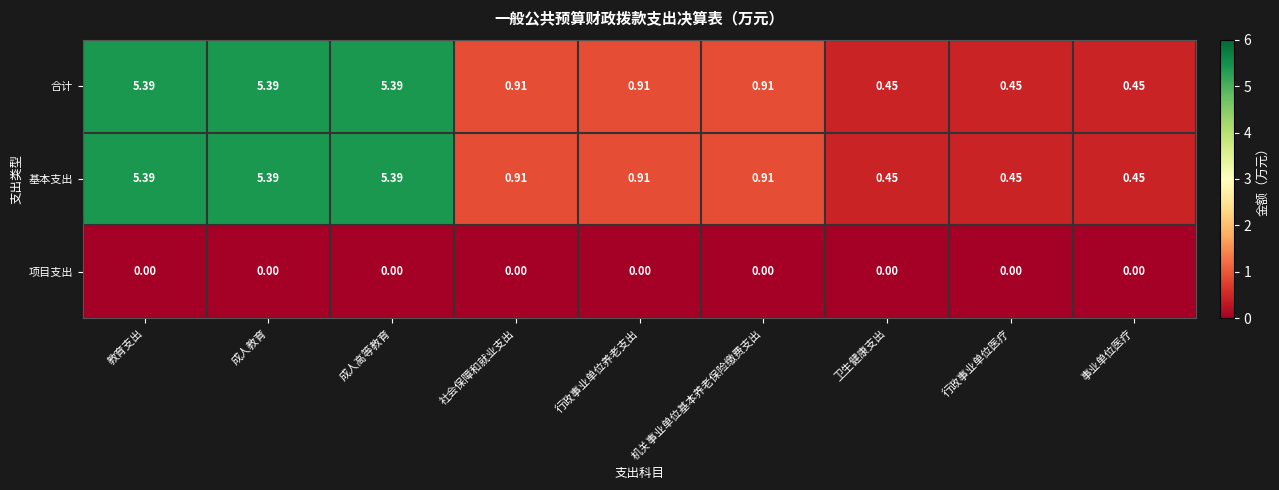

Is the value of 项目支出 at 社会保障和就业支出 greater than the value of 合计 at 成人高等教育?

No